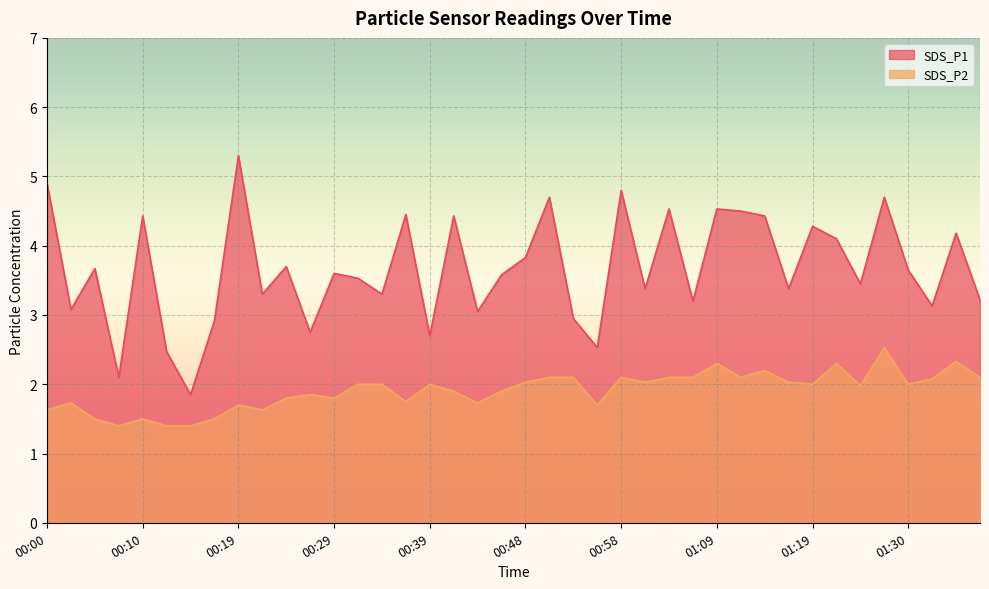

What is the sum of the SDS_P2 values at 01:17 and 01:30?

4.0